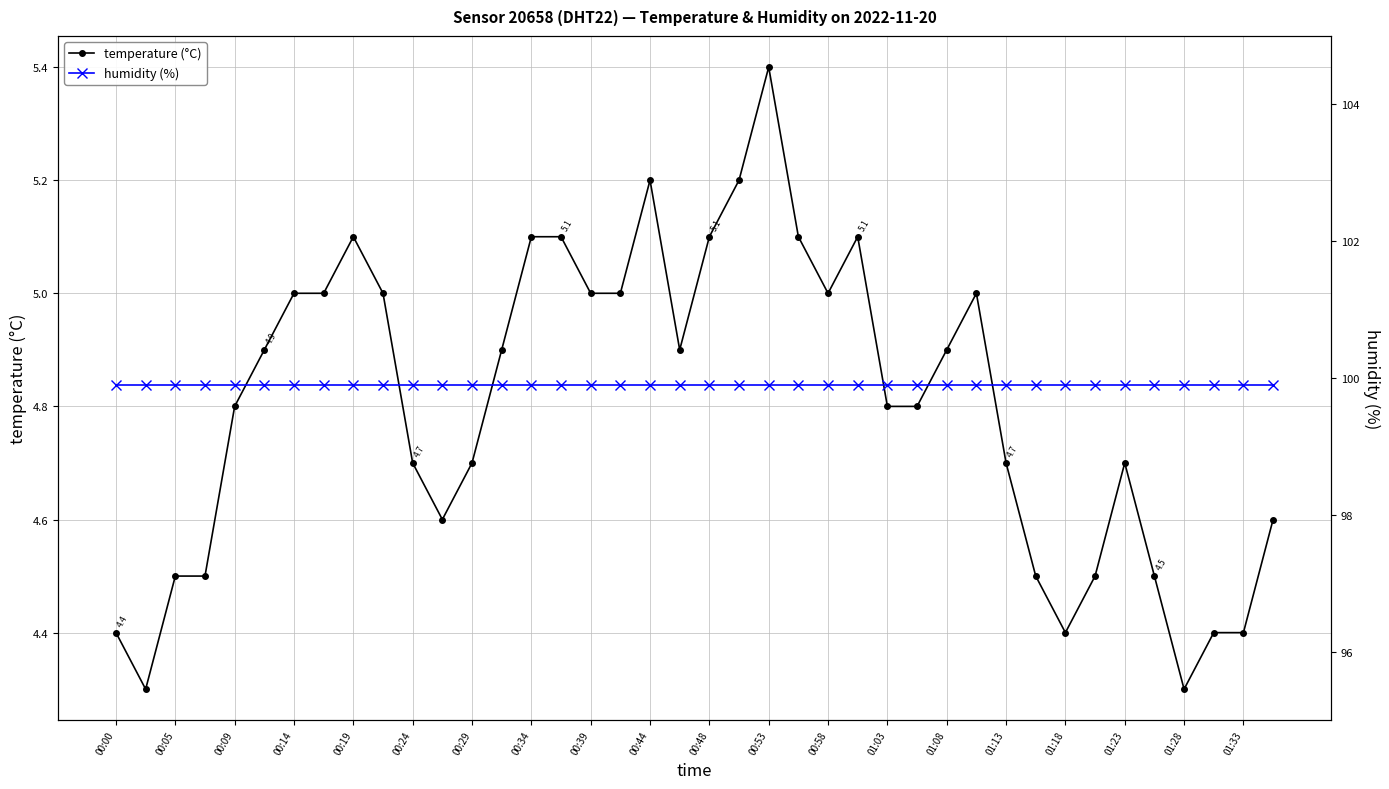

At how many categories does at least one series exceed 43?

40